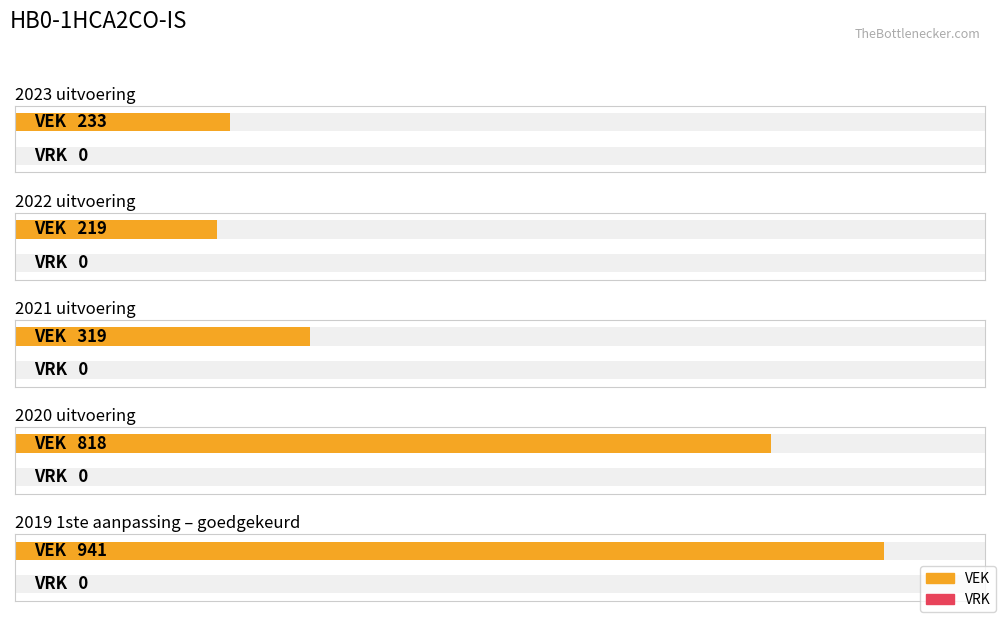

What are all the series names shown in the legend?

VEK, VRK